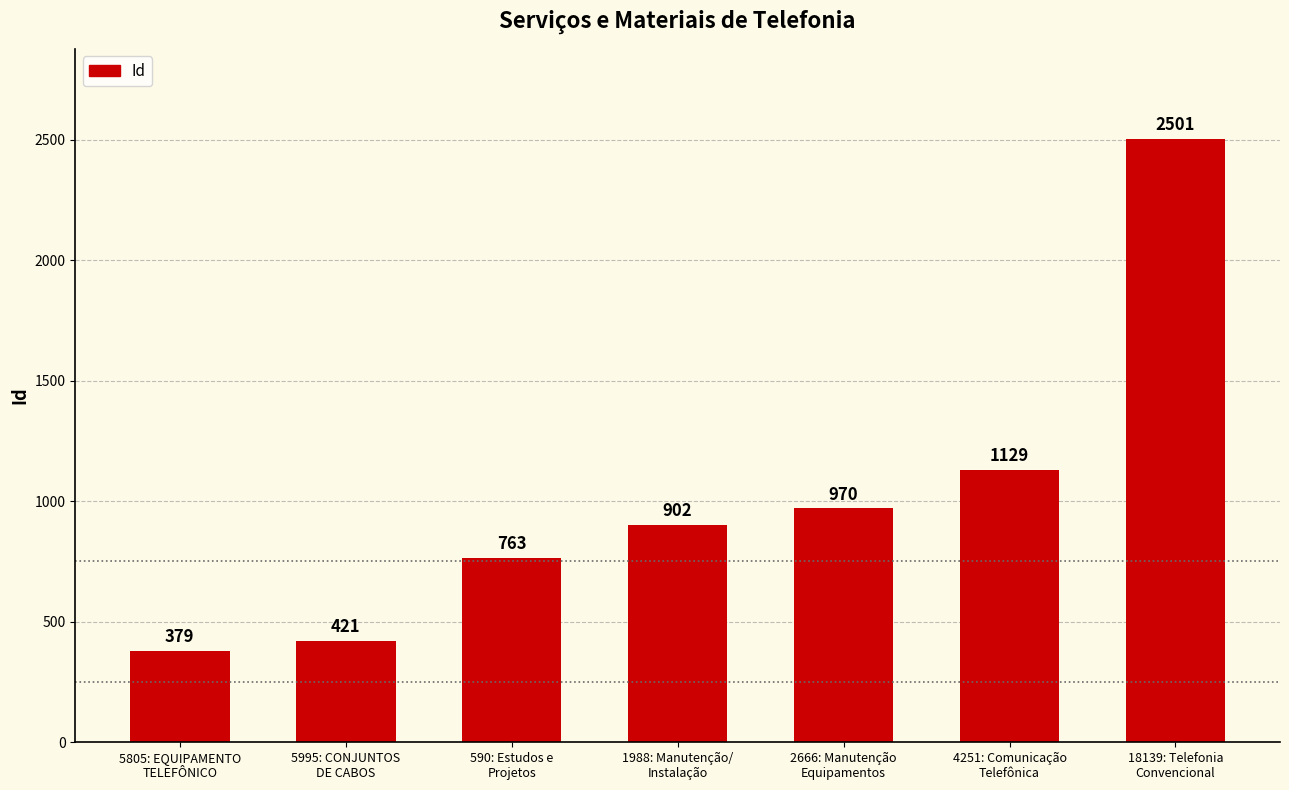

True or false: the data shows 1381 at 2666: Manutenção
Equipamentos.

False